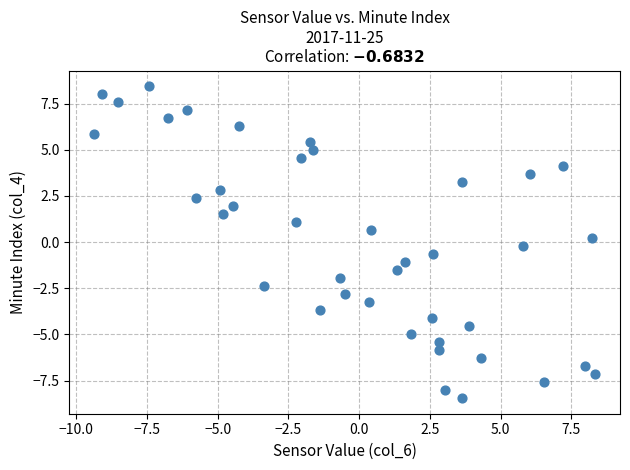

What is the range of Y values (max minus min)?

16.9